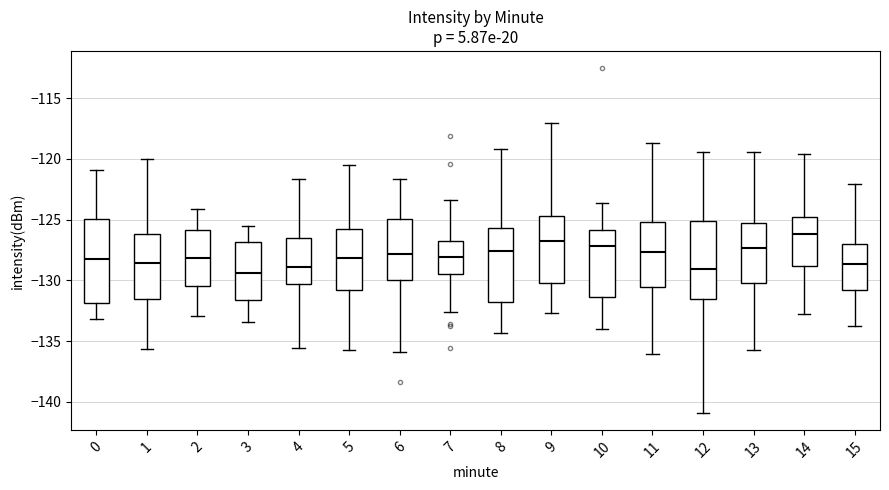

Where is the upper edge of the box at x = 2 on the y-axis? The values are not printed on the chart, so give them approximately, as read against the axis.

-126.0